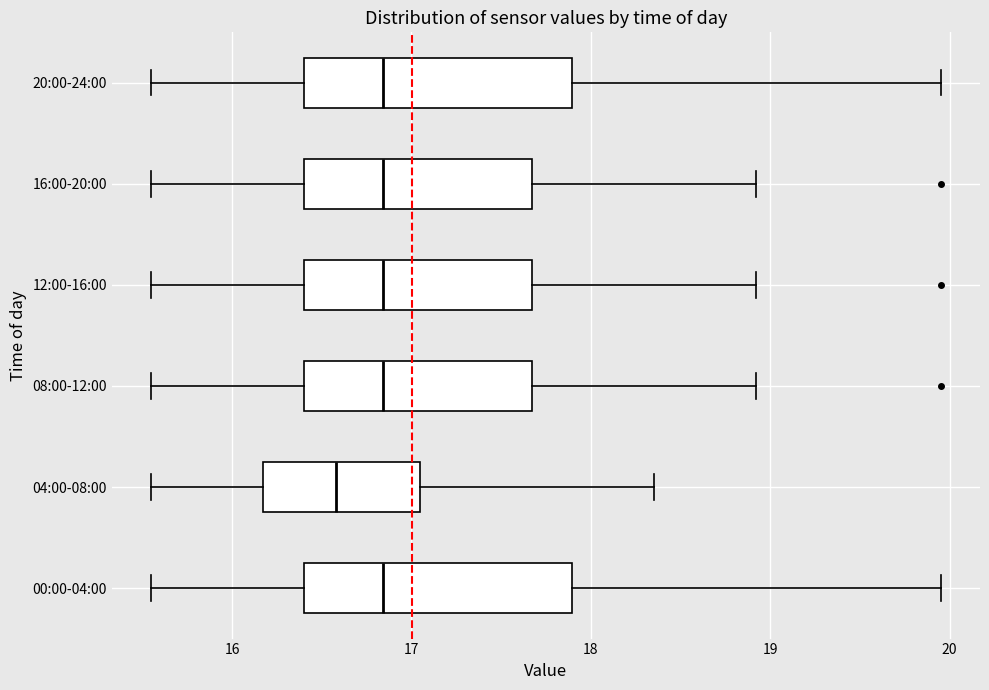

Reading bottom to top, read every box against the x-axis: the position of its median line, the range the box covers, and the ends of its whiskers. The values are not printed on the chart, so give them approximately, as read against the axis.

00:00-04:00: median 16.8, box 16.4 to 17.9, whiskers 15.6 to 20.0
04:00-08:00: median 16.6, box 16.2 to 17.1, whiskers 15.6 to 18.4
08:00-12:00: median 16.8, box 16.4 to 17.7, whiskers 15.6 to 18.9
12:00-16:00: median 16.8, box 16.4 to 17.7, whiskers 15.6 to 18.9
16:00-20:00: median 16.8, box 16.4 to 17.7, whiskers 15.6 to 18.9
20:00-24:00: median 16.8, box 16.4 to 17.9, whiskers 15.6 to 20.0